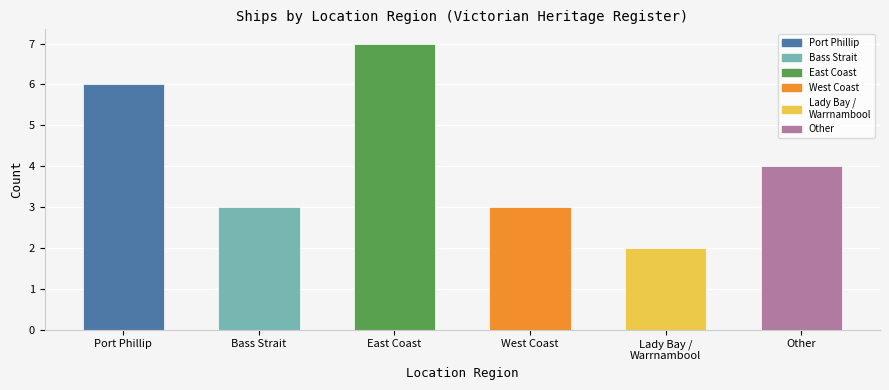

Where does the data first go above 4?

Port Phillip